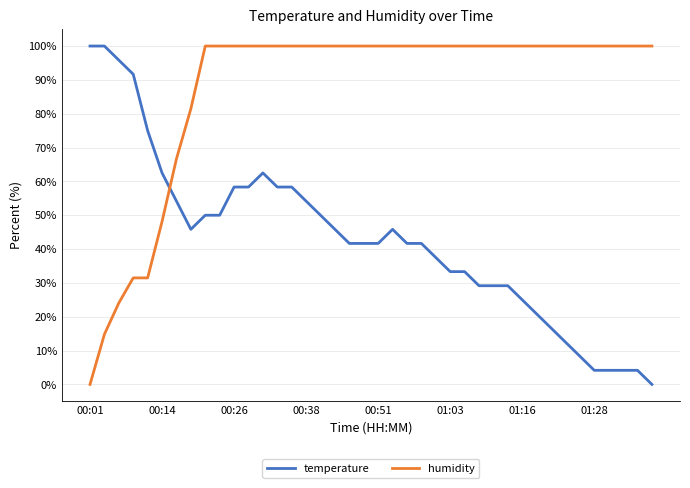

List the series in order of their overall mean, lowest first.

temperature, humidity